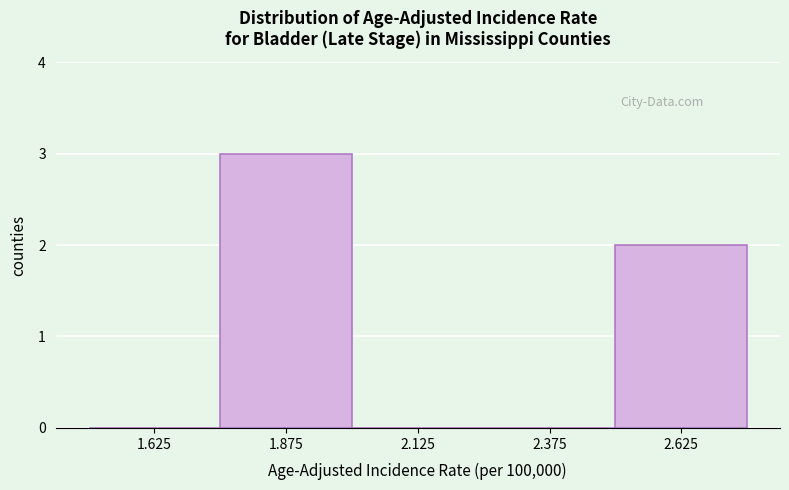

Reading left to right, transcribe this chart: for each bar, give the range it covers on the x-axis and its height. The values are not printed on the chart, so give them approximately, as read against the axis.

1.50 to 1.75: 0
1.75 to 2.00: 3
2.00 to 2.25: 0
2.25 to 2.50: 0
2.50 to 2.75: 2